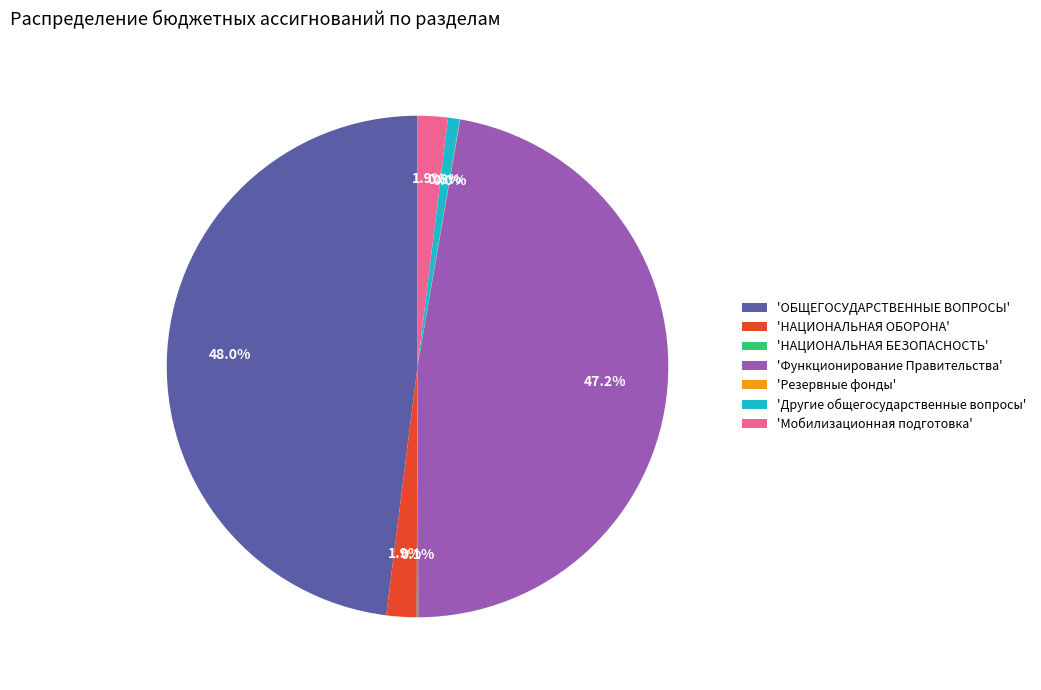

How much of the chart is everything except 'Другие общегосударственные вопросы'?

99.2%